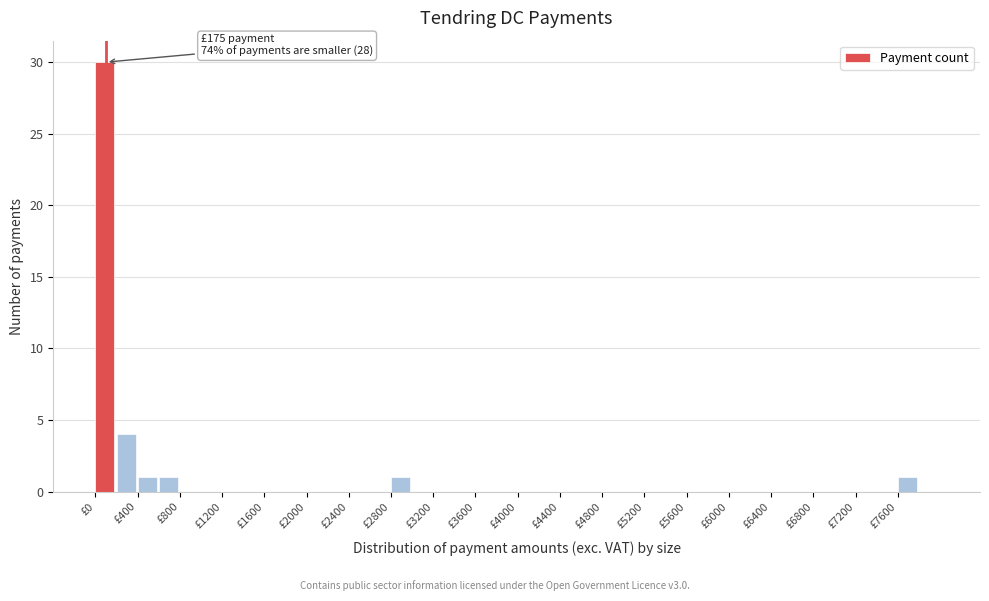

Over which range of the x-axis is the bar tallest?

0 to 200